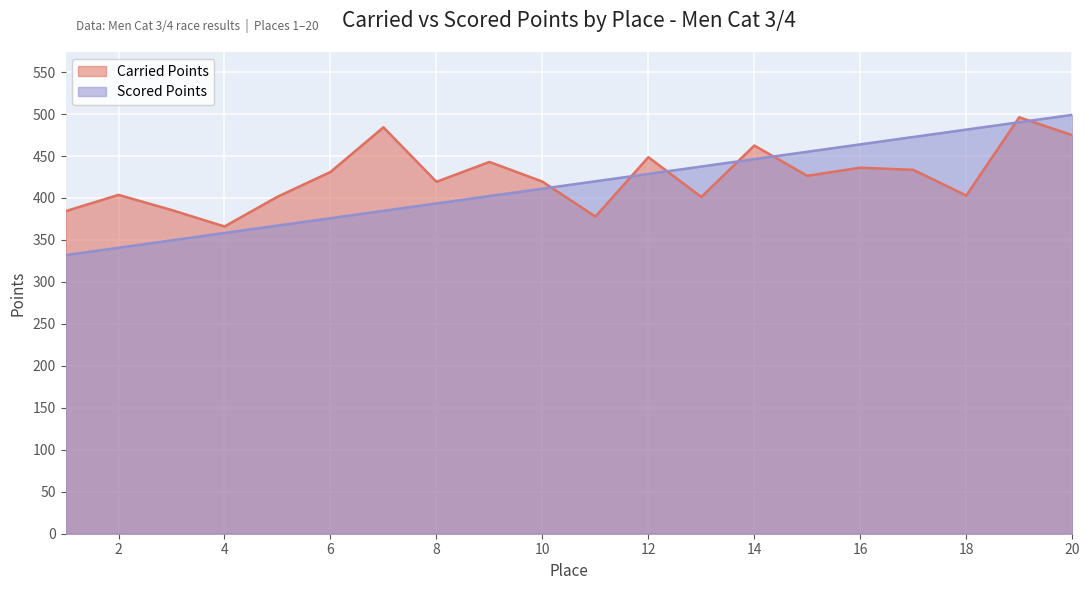

Which has a higher value, 2 or 7?

7